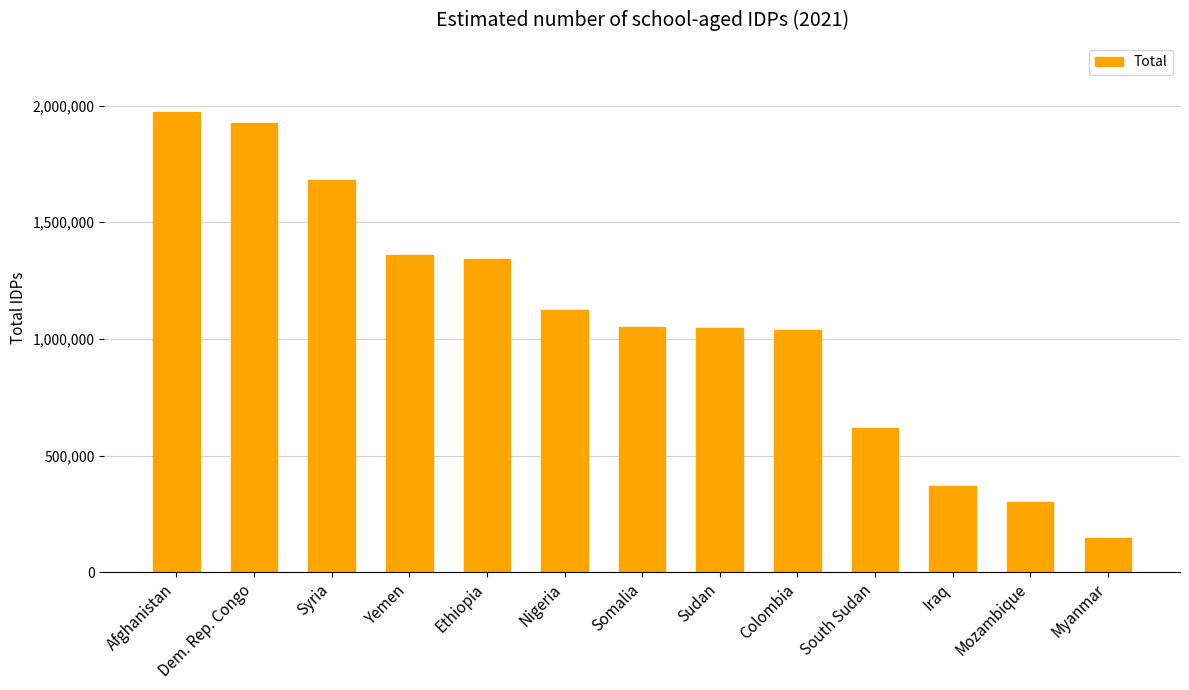

Does the chart contain any negative values?

No